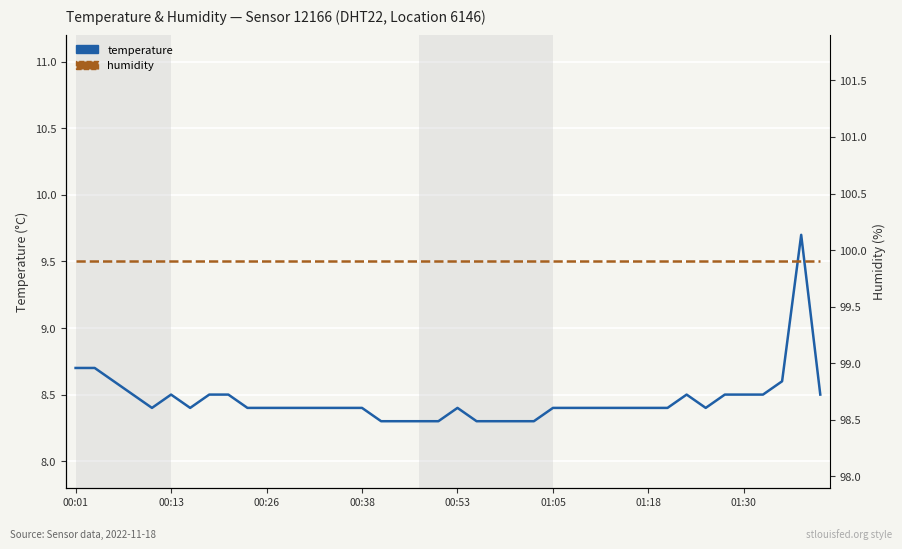

Between 16 and 21, which series saw the biggest shift?

temperature